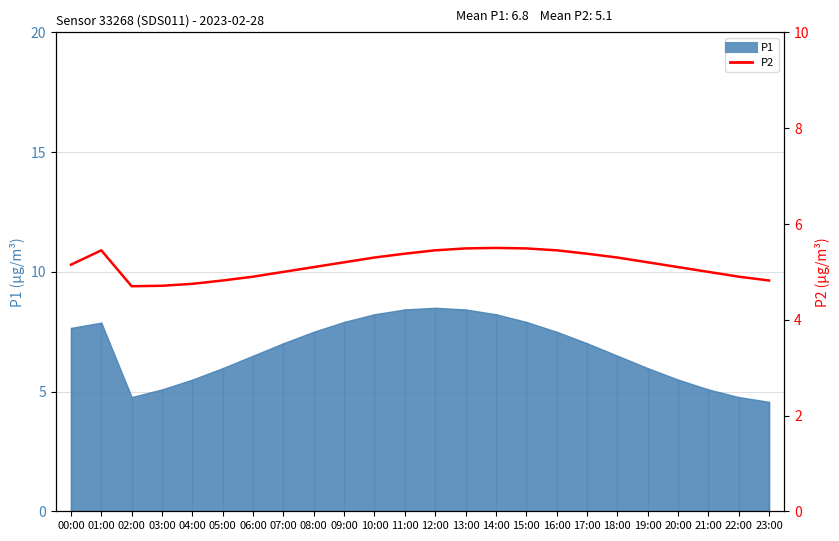

What position from the left is 12:00?

13